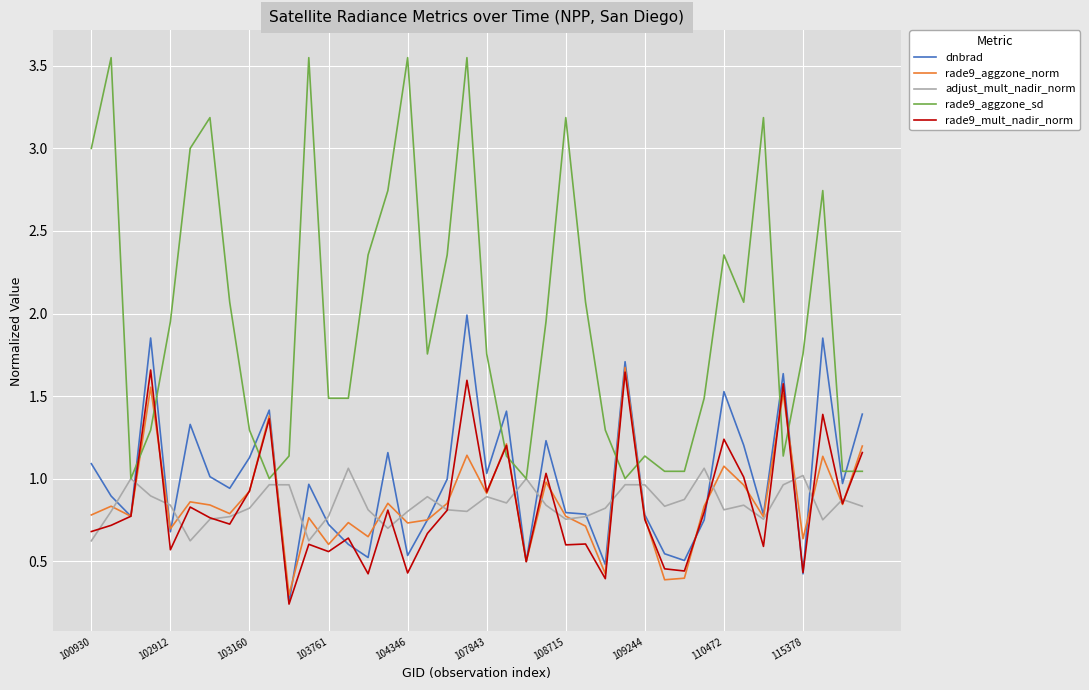

Which series ends up on top after the final intersection of adjust_mult_nadir_norm and rade9_mult_nadir_norm?

rade9_mult_nadir_norm